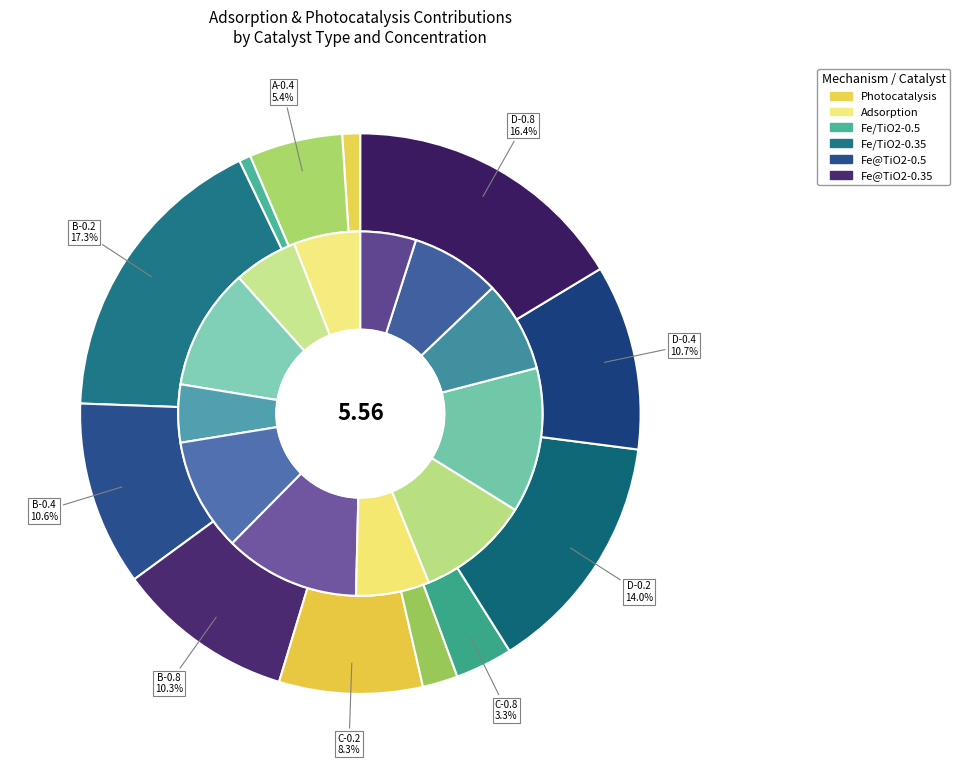

Which slice is the largest?

B-0.2